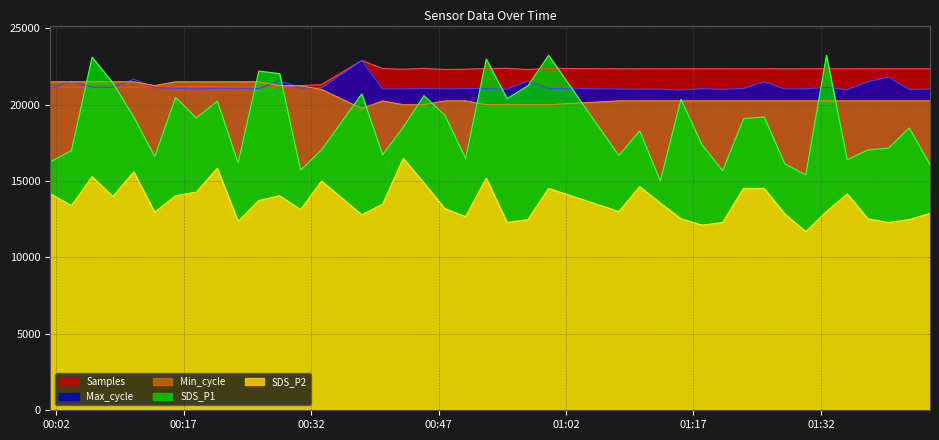

At how many categories does at least one series exceed 12550?

40